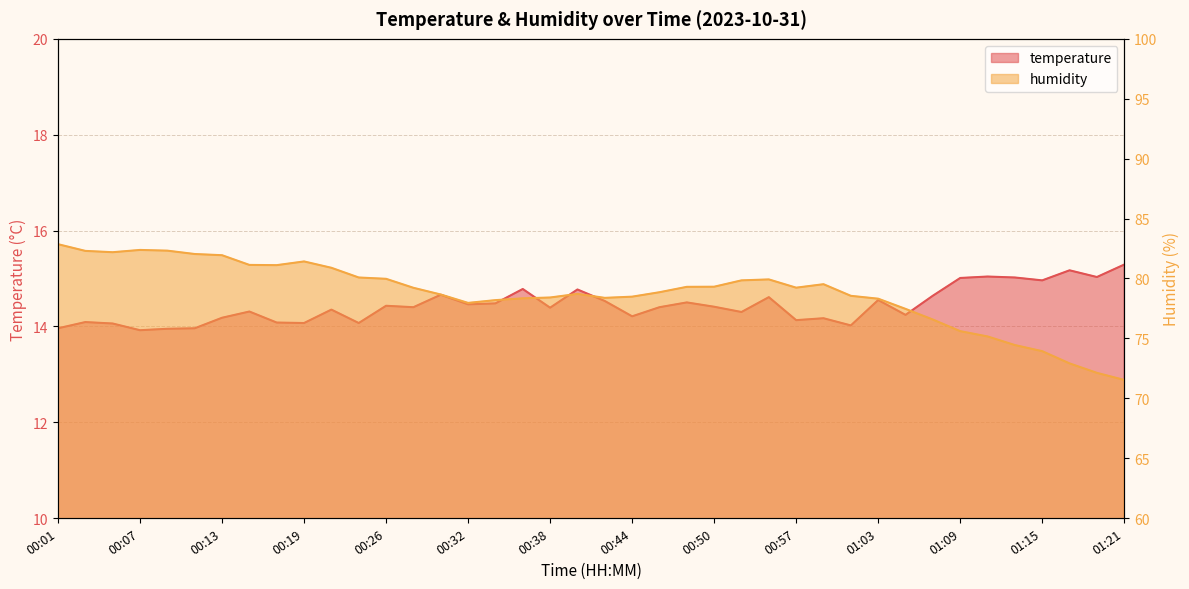

List the labels in order of temperature value, largest first.

01:21, 01:17, 01:11, 01:19, 01:13, 01:09, 01:15, 00:36, 00:40, 00:30, 01:07, 00:54, 01:03, 00:42, 00:48, 00:34, 00:32, 00:26, 00:50, 00:28, 00:46, 00:38, 00:22, 00:15, 00:52, 01:05, 00:44, 00:13, 00:59, 00:57, 00:03, 00:17, 00:19, 00:24, 00:05, 01:01, 00:01, 00:11, 00:09, 00:07